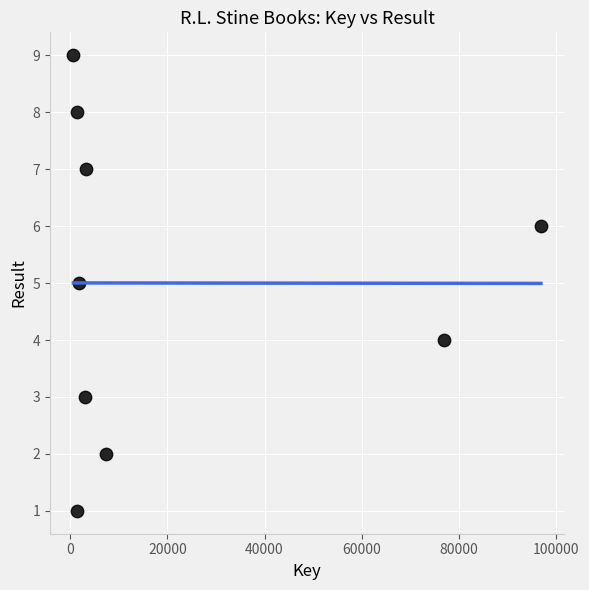

What is the average X value?

21423